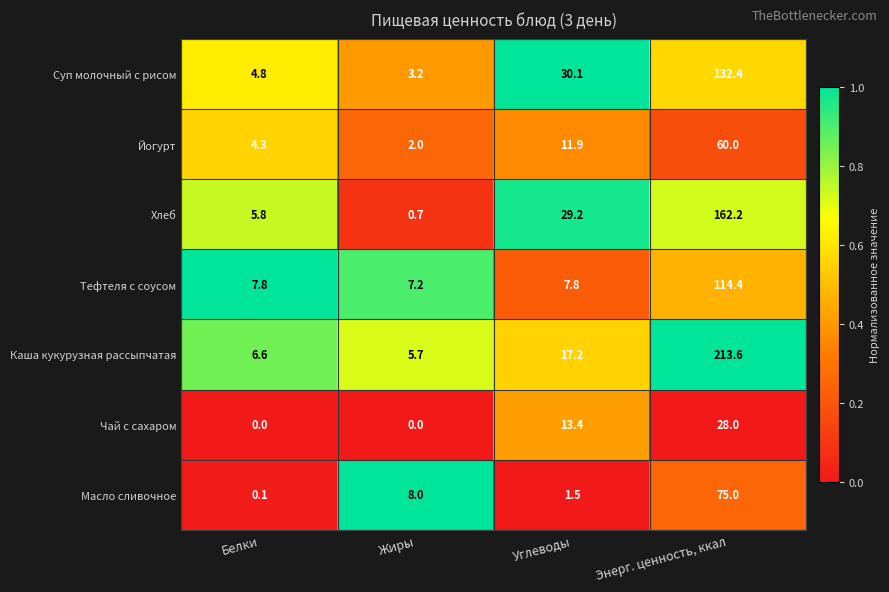

Which series has the largest total across all categories?

Каша кукурузная рассыпчатая